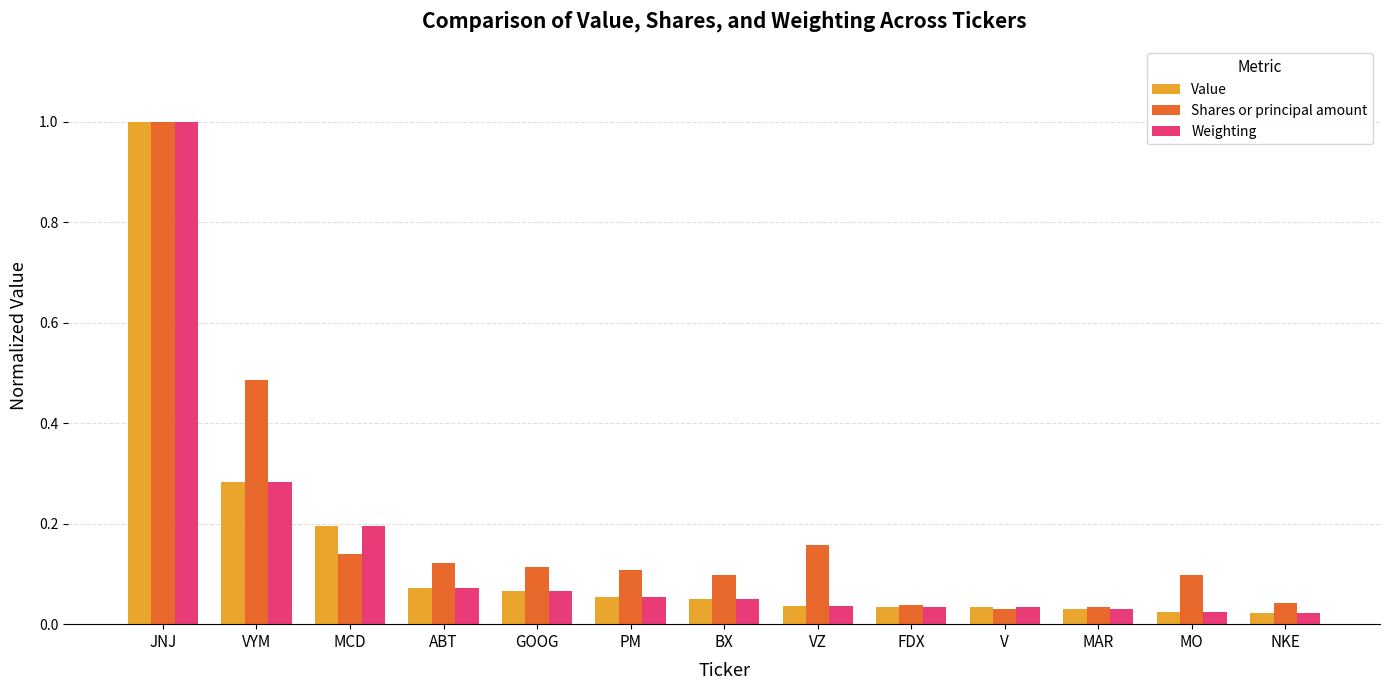

Which series changed the most between ABT and V?

Shares or principal amount